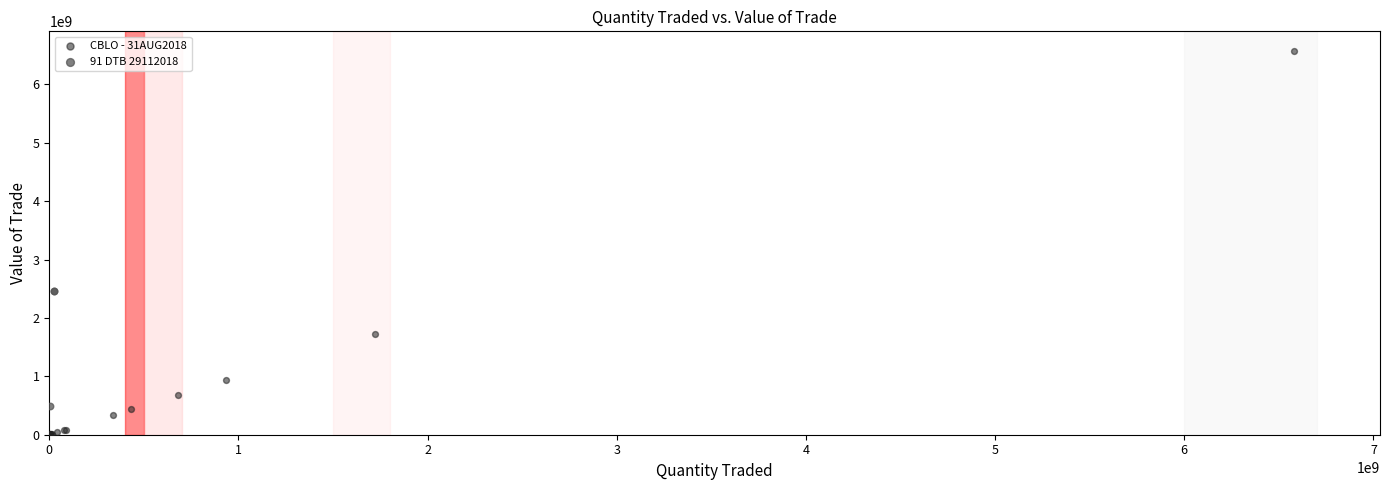

What are all the series names shown in the legend?

CBLO - 31AUG2018, 91 DTB 29112018